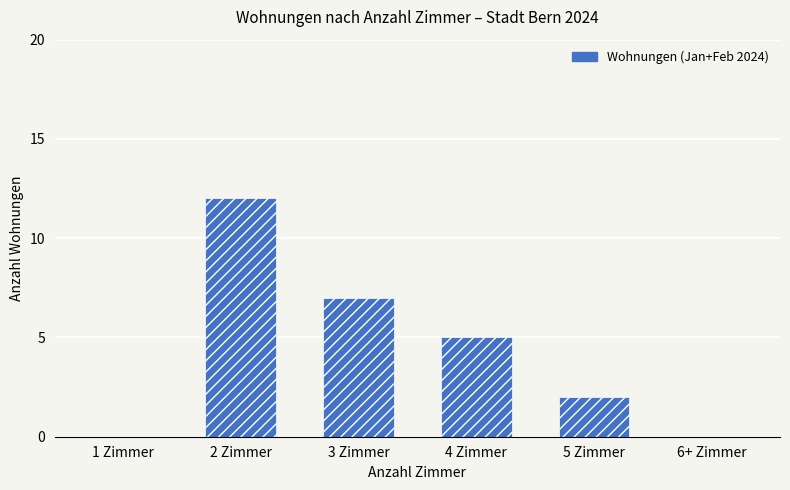

Reading left to right, extract all data points from this chart.

0	12	7	5	2	0